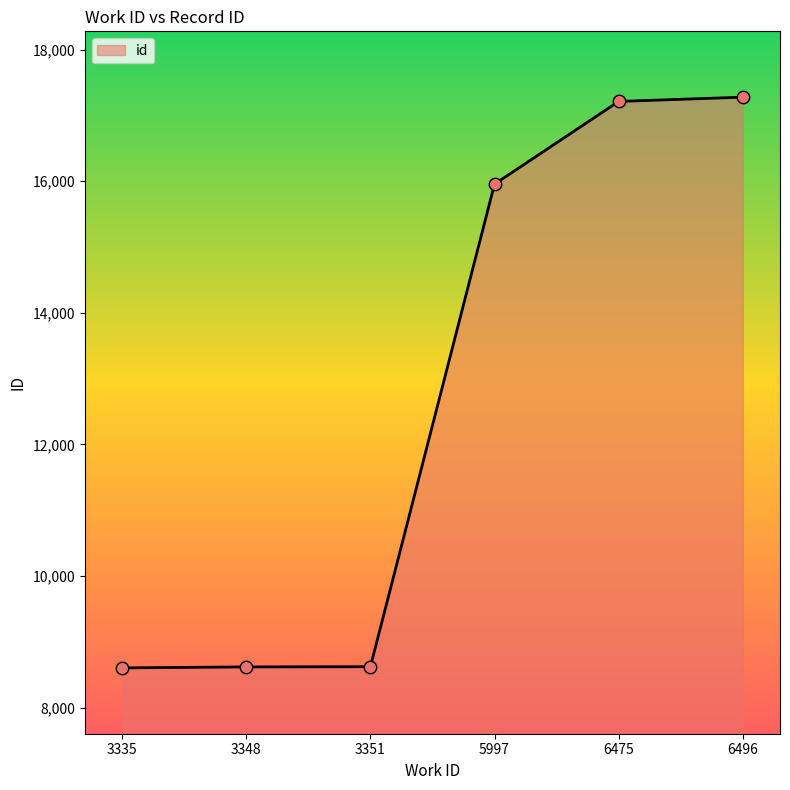

Between 6496 and 3351, which is larger?

6496